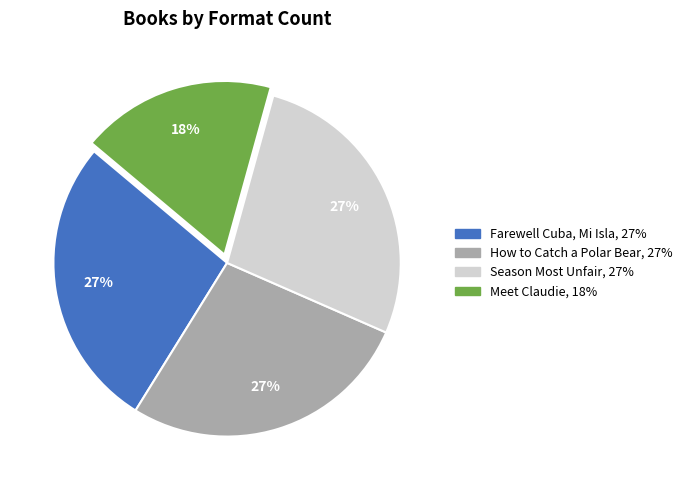

What percentage is the Season Most Unfair slice, to the nearest percent?

27%